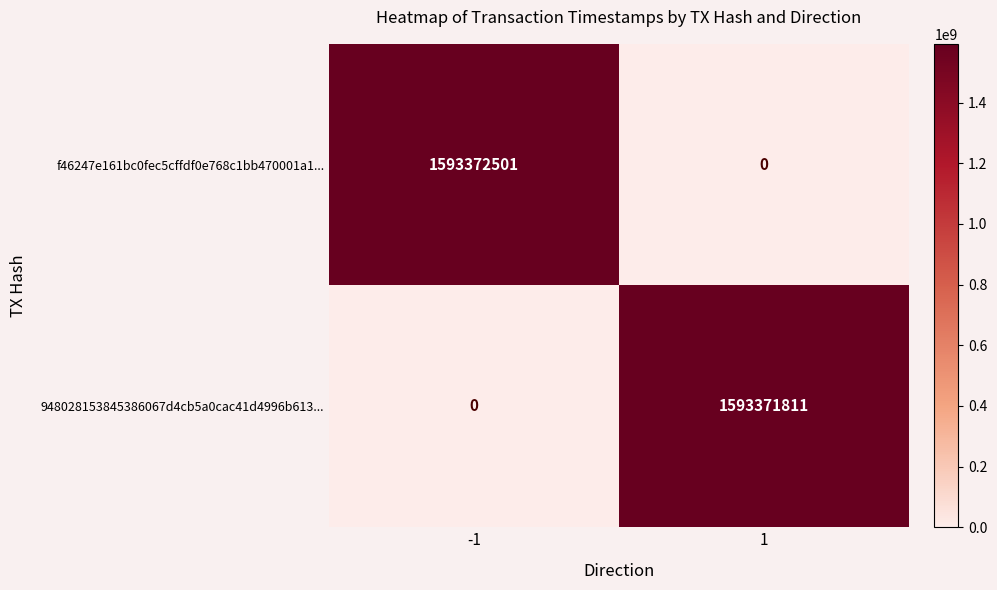

At which category is the sum across all series the highest?

-1